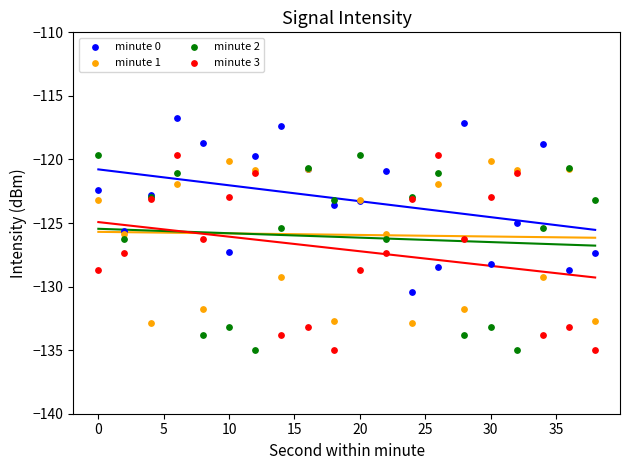

Which series contains the highest Y value?

minute 0